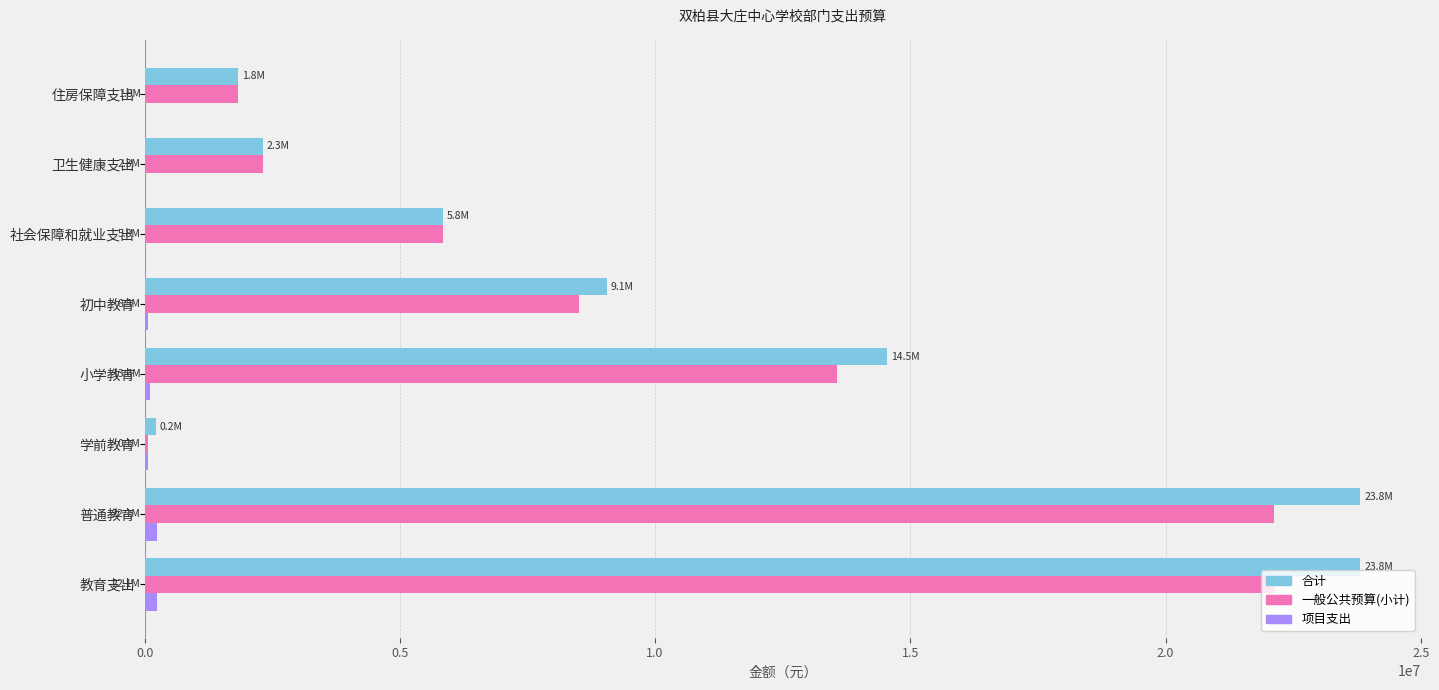

What is the sum of all 一般公共预算(小计) values?

76400245.6